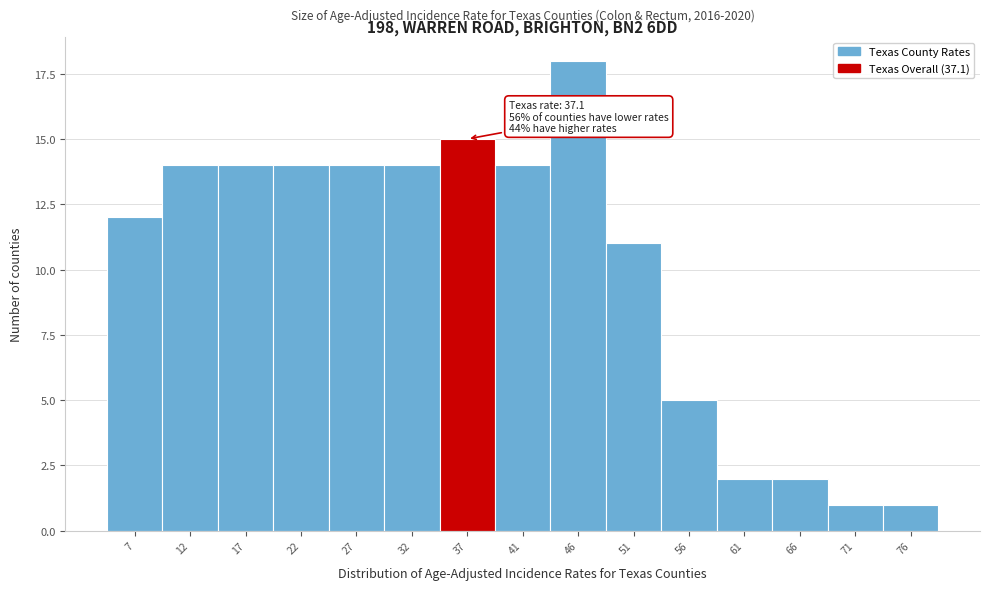

Reading right to left, transcribe all the data shown in this chart.

76=1	71=1	66=2	61=2	56=5	51=11	46=18	41=14	37=15	32=14	27=14	22=14	17=14	12=14	7=12